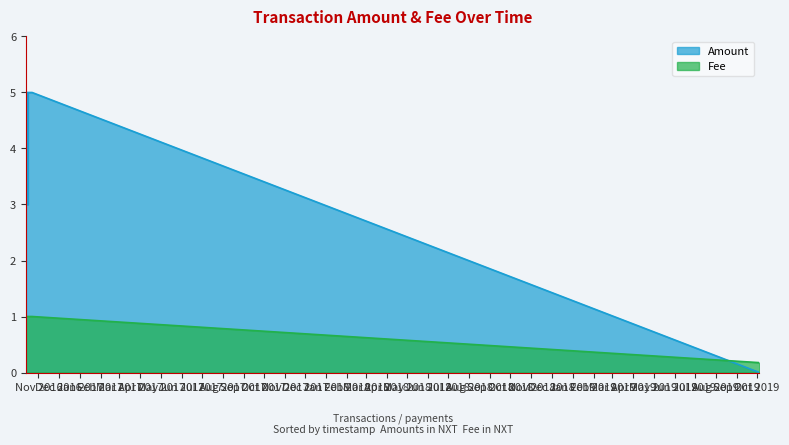

Is the value of Amount at 2016-10-16 16:05:19 greater than the value of Fee at 2016-10-15 16:17:26?

Yes